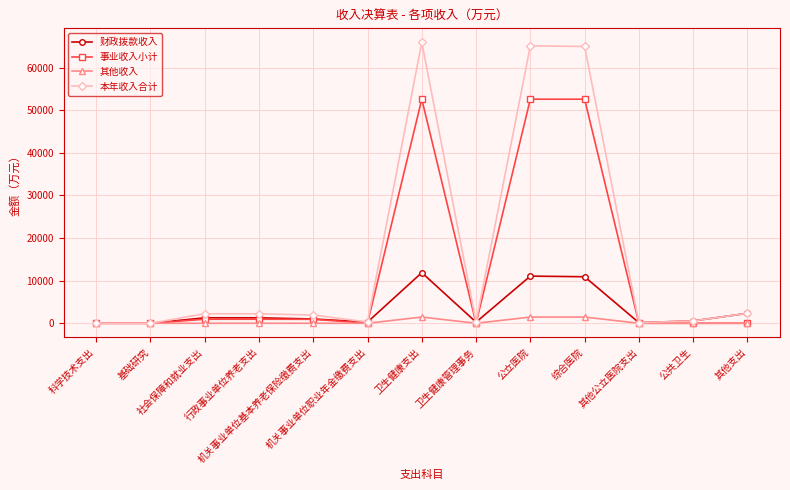

What are all the series names shown in the legend?

财政拨款收入, 事业收入小计, 其他收入, 本年收入合计